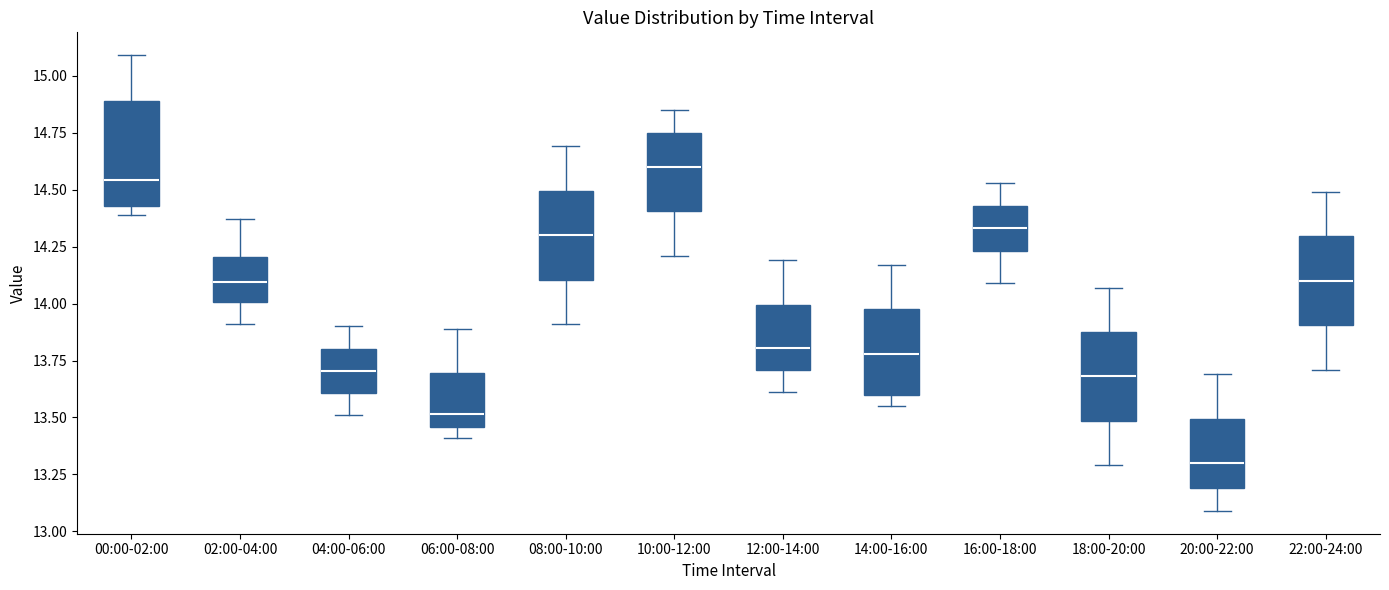

Reading left to right, read every box against the y-axis: the position of its median line, the range the box covers, and the ends of its whiskers. The values are not printed on the chart, so give them approximately, as read against the axis.

00:00-02:00: median 14.55, box 14.45 to 14.90, whiskers 14.40 to 15.10
02:00-04:00: median 14.10, box 14.00 to 14.20, whiskers 13.90 to 14.35
04:00-06:00: median 13.70, box 13.60 to 13.80, whiskers 13.50 to 13.90
06:00-08:00: median 13.50, box 13.45 to 13.70, whiskers 13.40 to 13.90
08:00-10:00: median 14.30, box 14.10 to 14.50, whiskers 13.90 to 14.70
10:00-12:00: median 14.60, box 14.40 to 14.75, whiskers 14.20 to 14.85
12:00-14:00: median 13.80, box 13.70 to 14.00, whiskers 13.60 to 14.20
14:00-16:00: median 13.80, box 13.60 to 14.00, whiskers 13.55 to 14.15
16:00-18:00: median 14.35, box 14.25 to 14.45, whiskers 14.10 to 14.55
18:00-20:00: median 13.70, box 13.50 to 13.90, whiskers 13.30 to 14.05
20:00-22:00: median 13.30, box 13.20 to 13.50, whiskers 13.10 to 13.70
22:00-24:00: median 14.10, box 13.90 to 14.30, whiskers 13.70 to 14.50